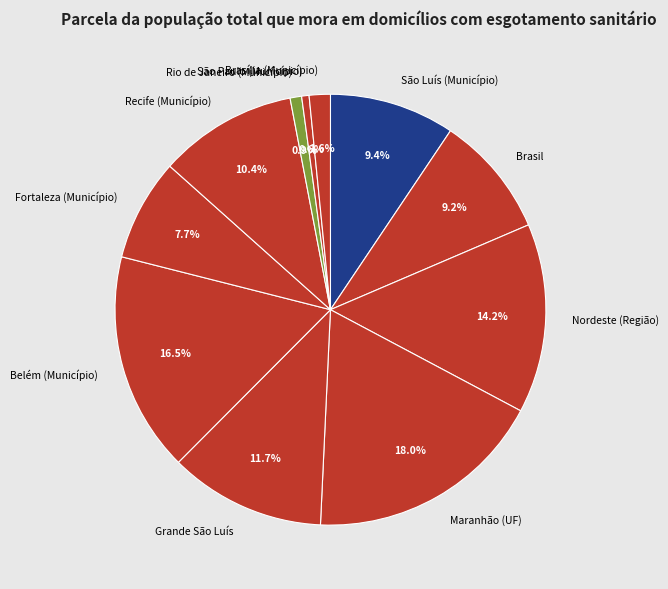

Is there a majority slice in this chart?

No